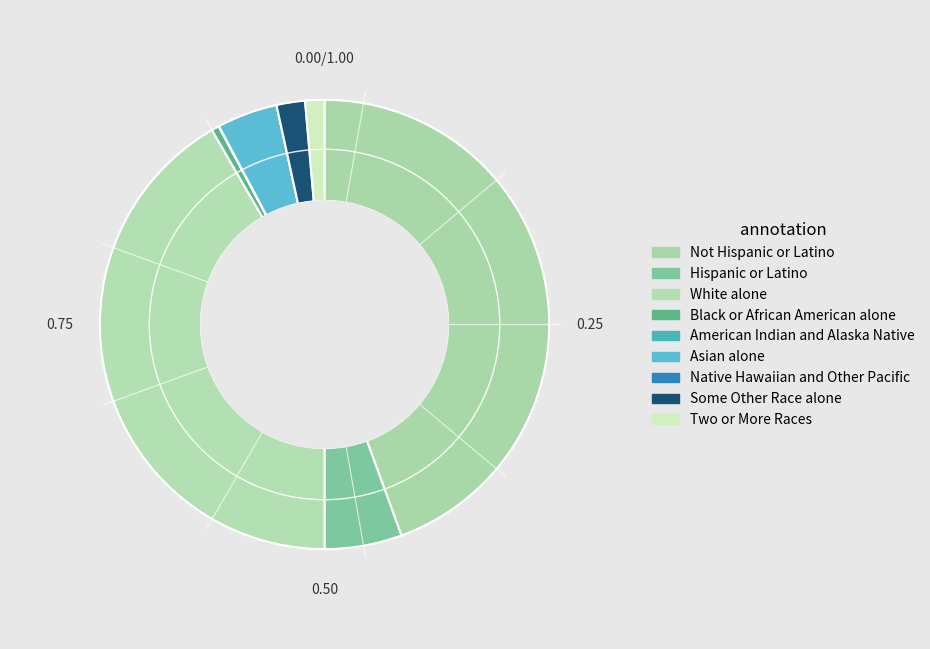

To the nearest percent, what portion does Two or More Races represent?

1%